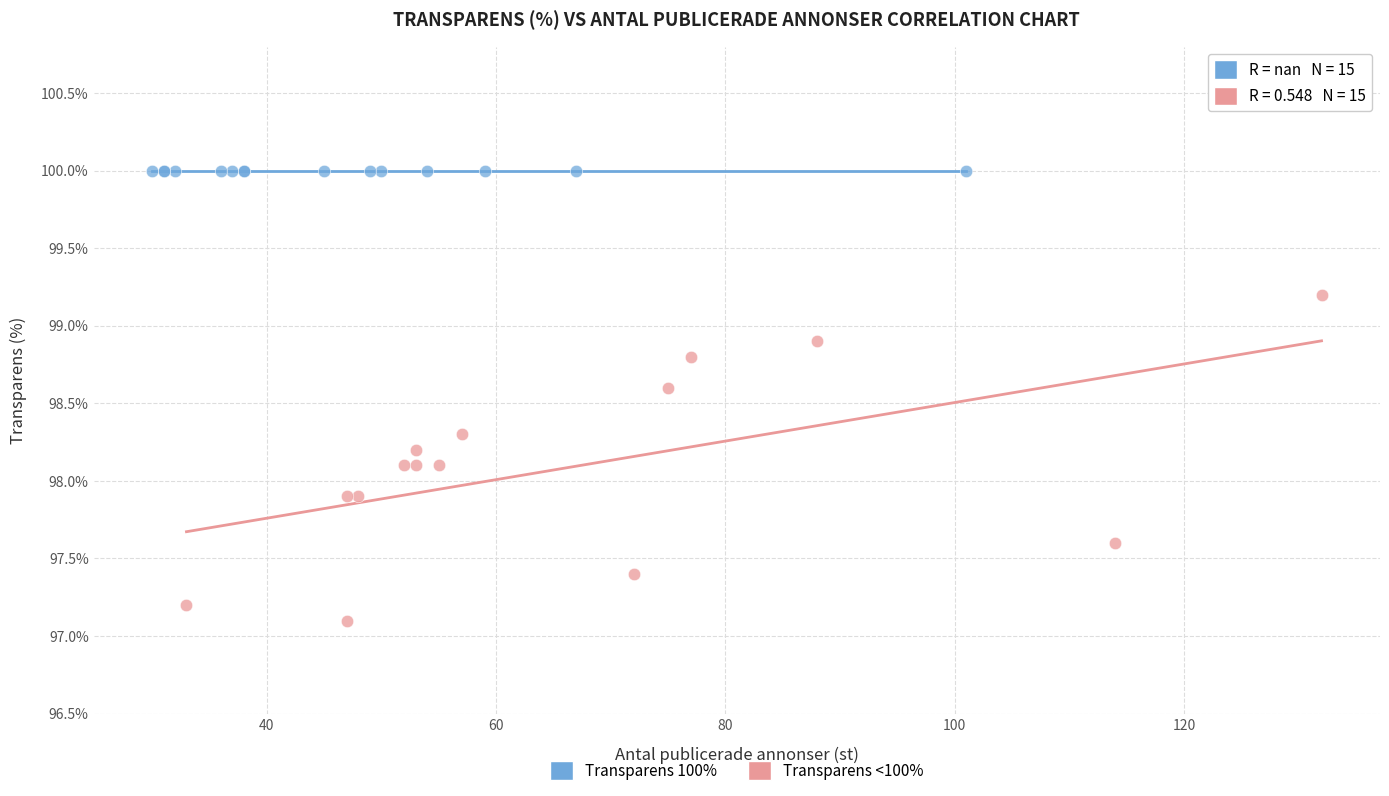

Which series reaches the maximum Y coordinate?

Transparens 100%